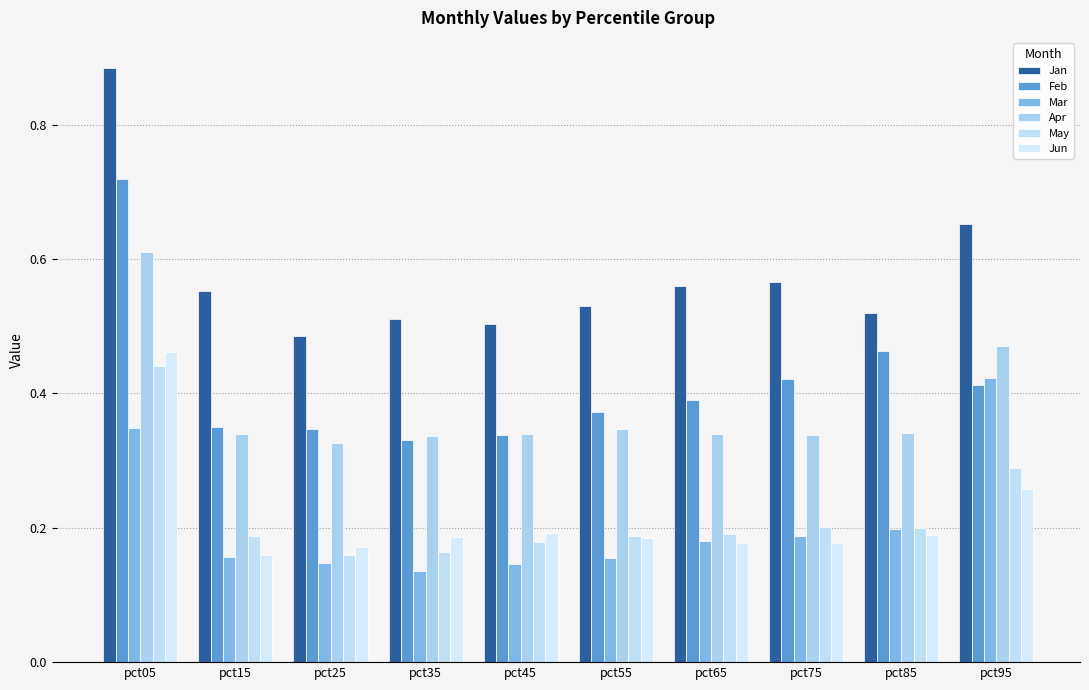

What is the sum of all Jan values?

5.8